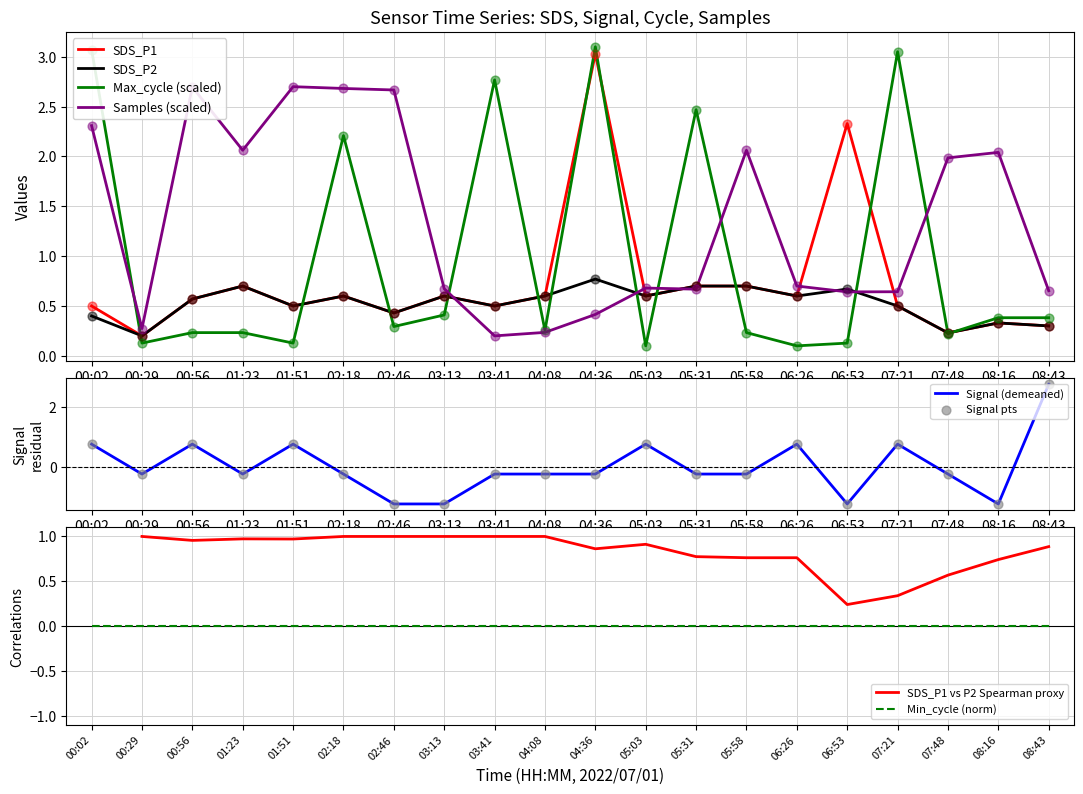

Which series has the largest total across all categories?

Samples